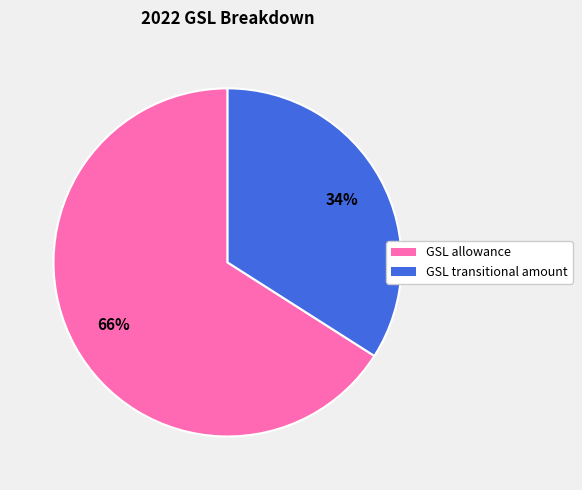

Count the number of slices in the pie.

2